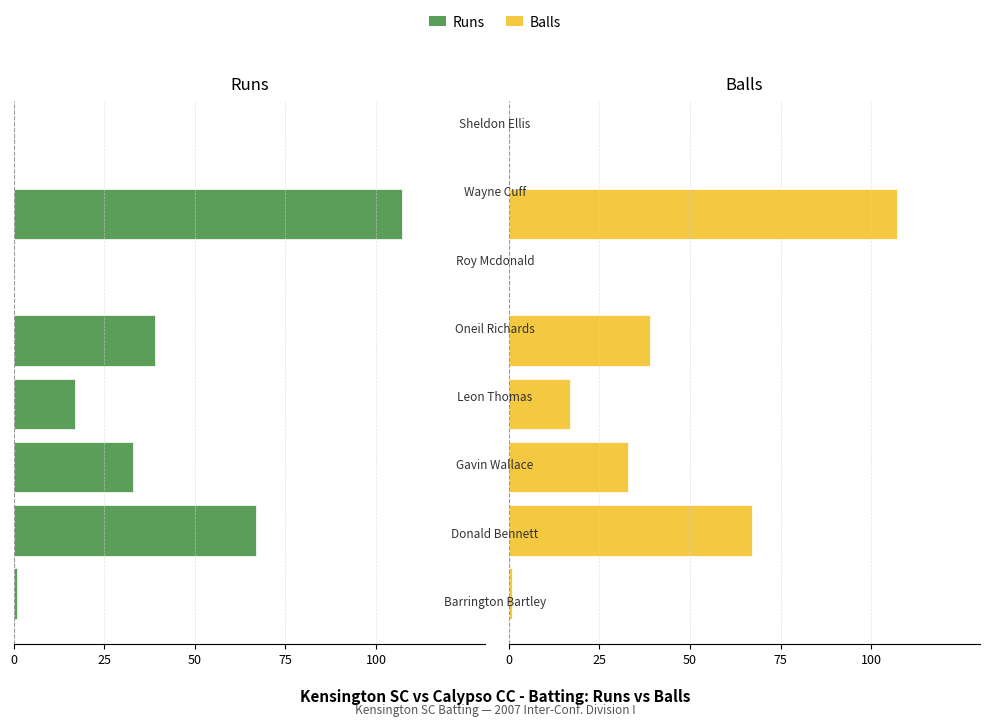

How many positive values does the Balls series have?

6